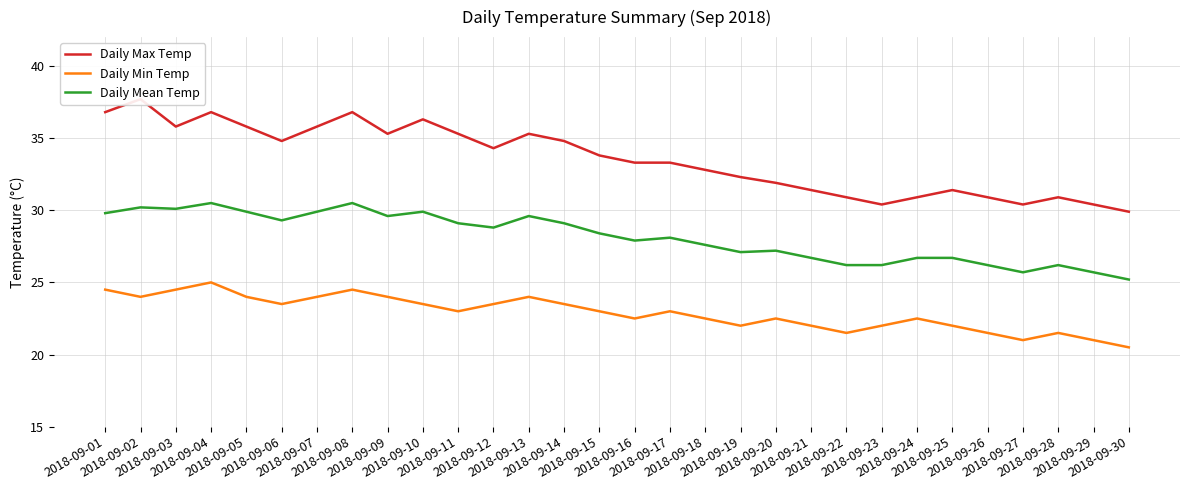

What is the value of the Daily Mean Temp point at the 10th from the left?

29.9